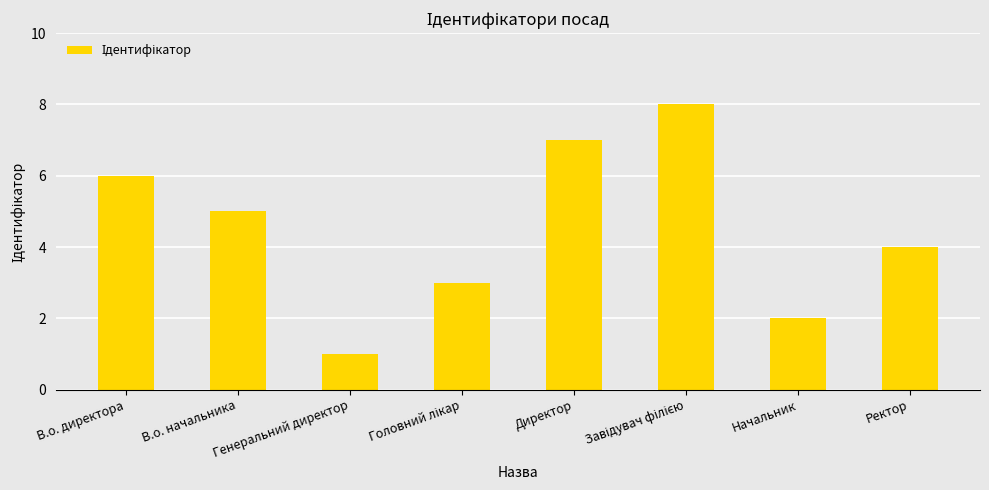

True or false: the data shows 1 at Генеральний директор.

True